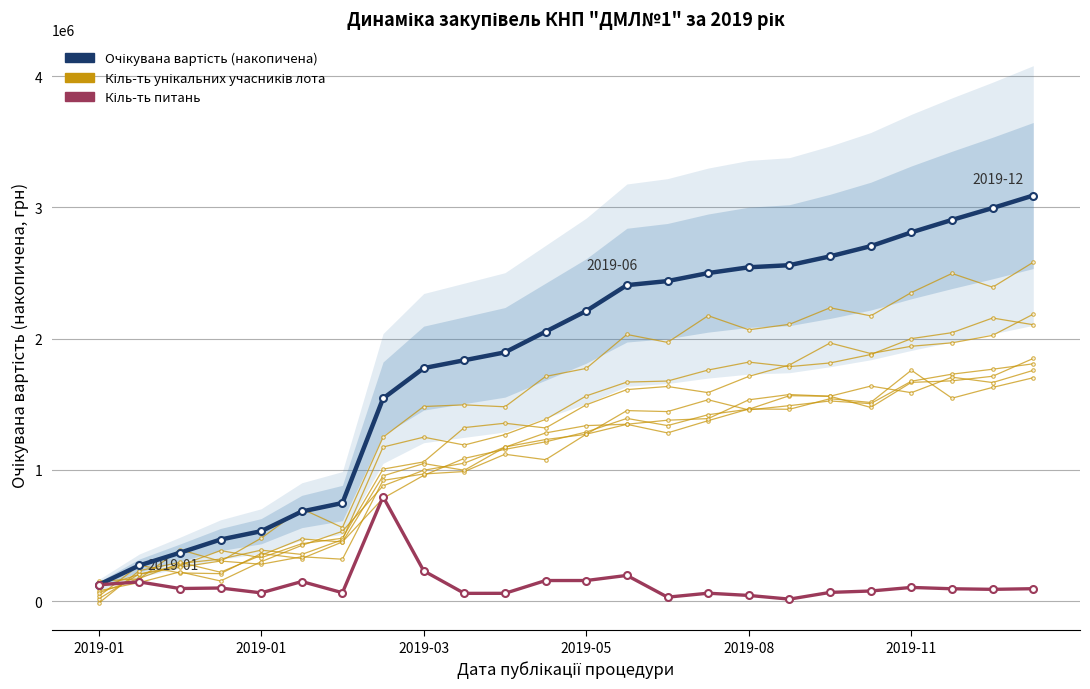

Is it true that Очікувана вартість (накопичена) equals 400791.6 at 9?

False